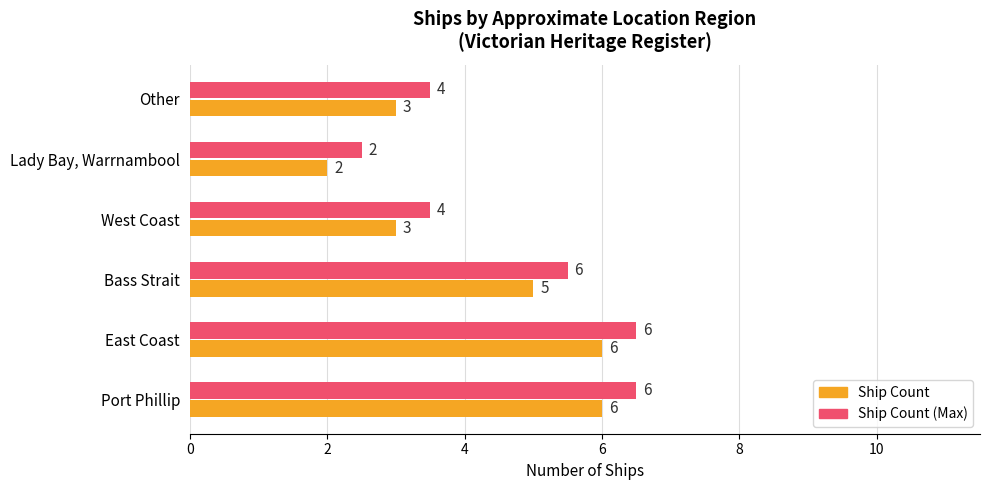

Which label corresponds to the smallest value in the chart?

Lady Bay, Warrnambool